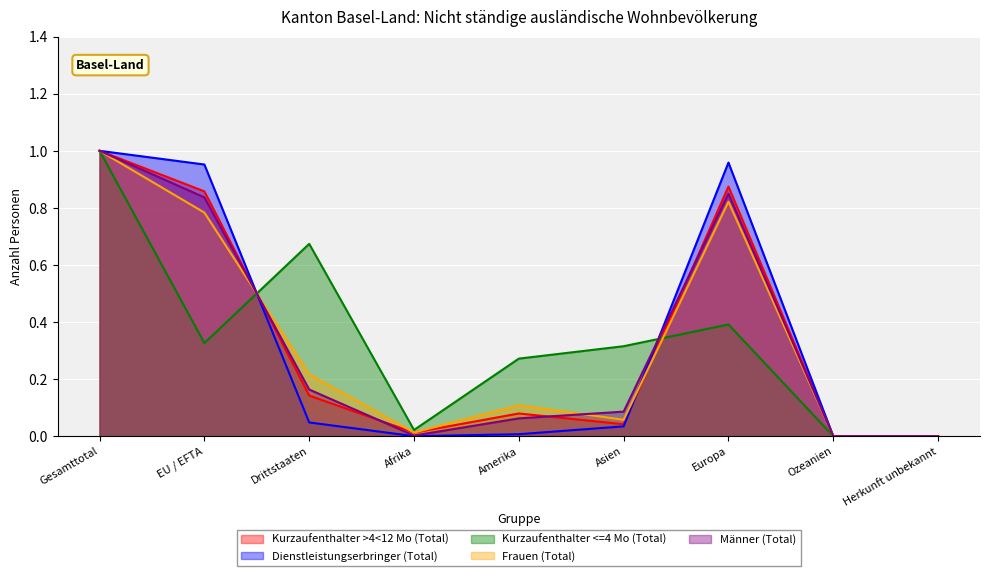

How many interior local peaks does the Dienstleistungserbringer (Total) series have?

1